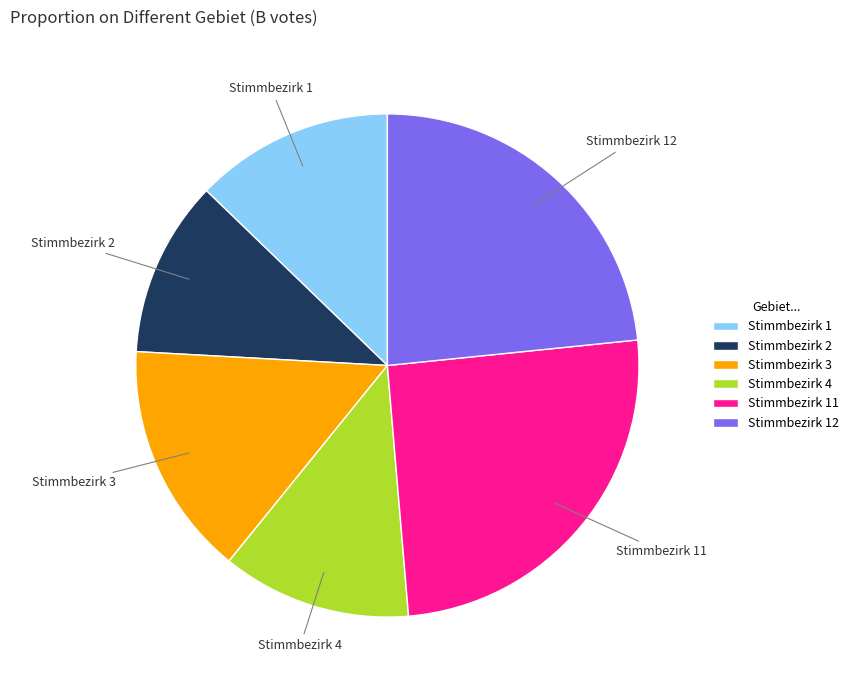

Does Stimmbezirk 11 account for over 50% of the chart?

No